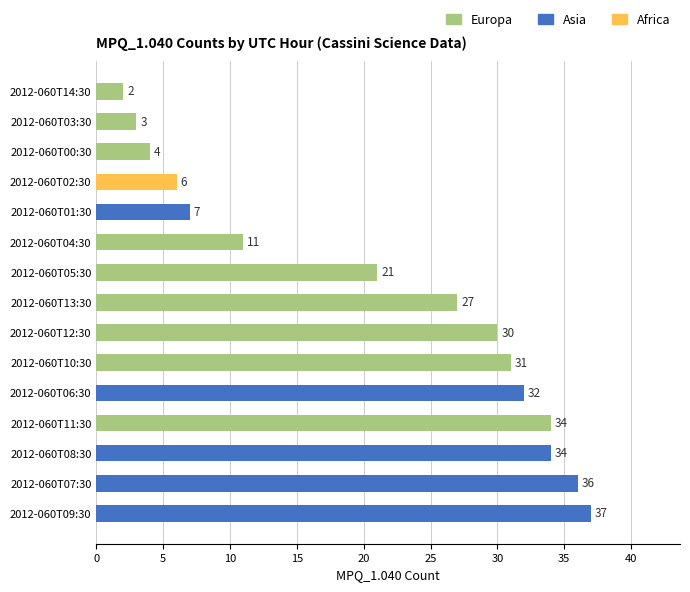

Which category has the highest value in the Europa series?

2012-060T11:30